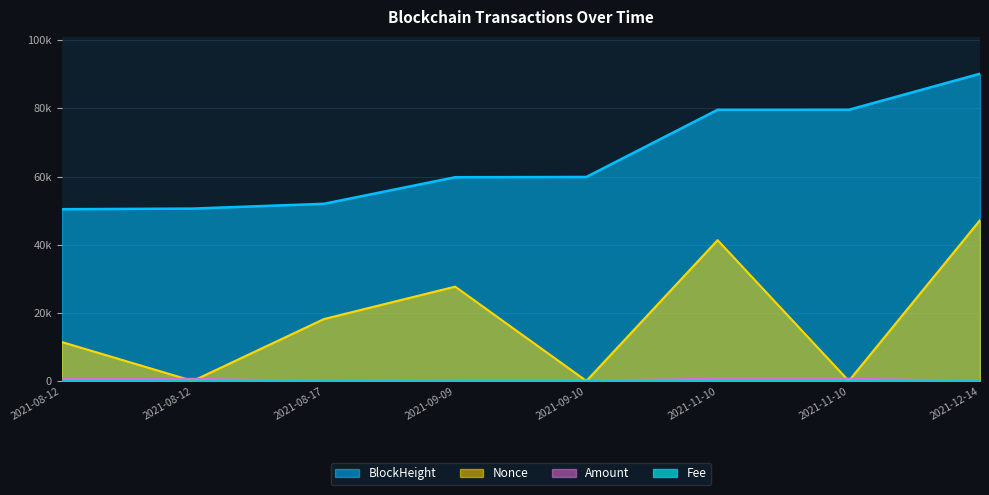

Where do Amount and Nonce first cross each other?

2021-08-12 and 2021-08-12